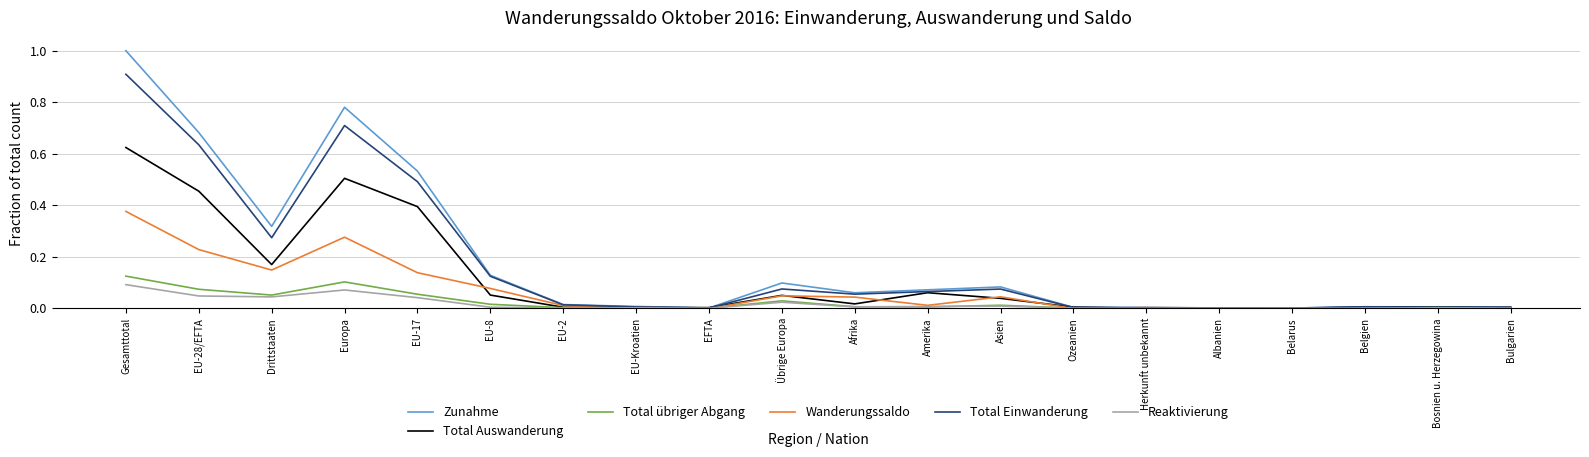

What are all the series names shown in the legend?

Zunahme, Total Auswanderung, Total übriger Abgang, Wanderungssaldo, Total Einwanderung, Reaktivierung